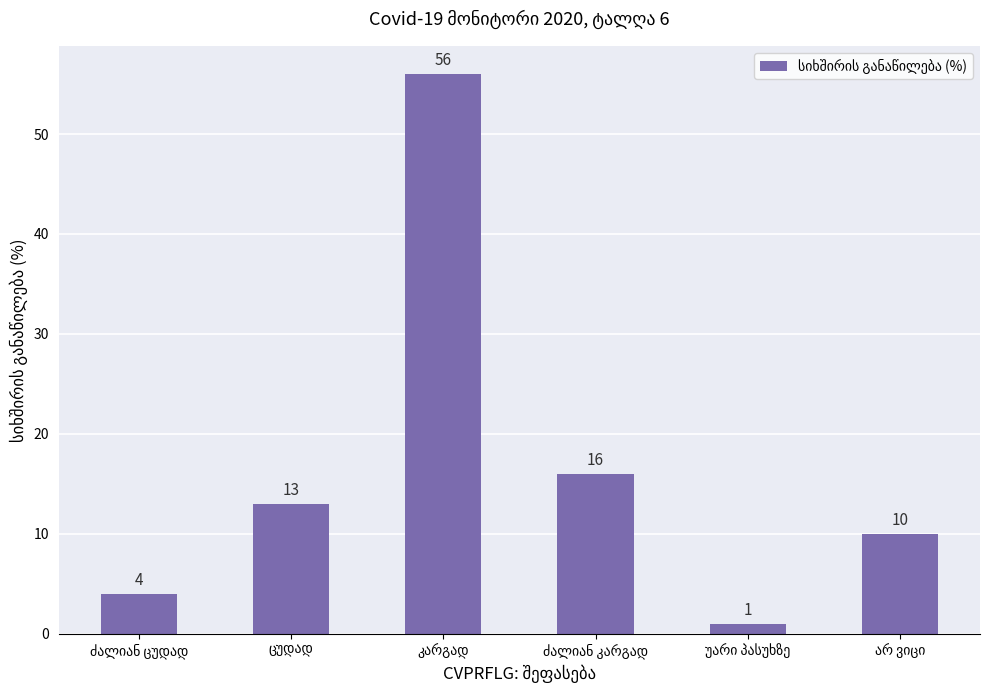

Reading left to right, extract all data points from this chart.

4	13	56	16	1	10